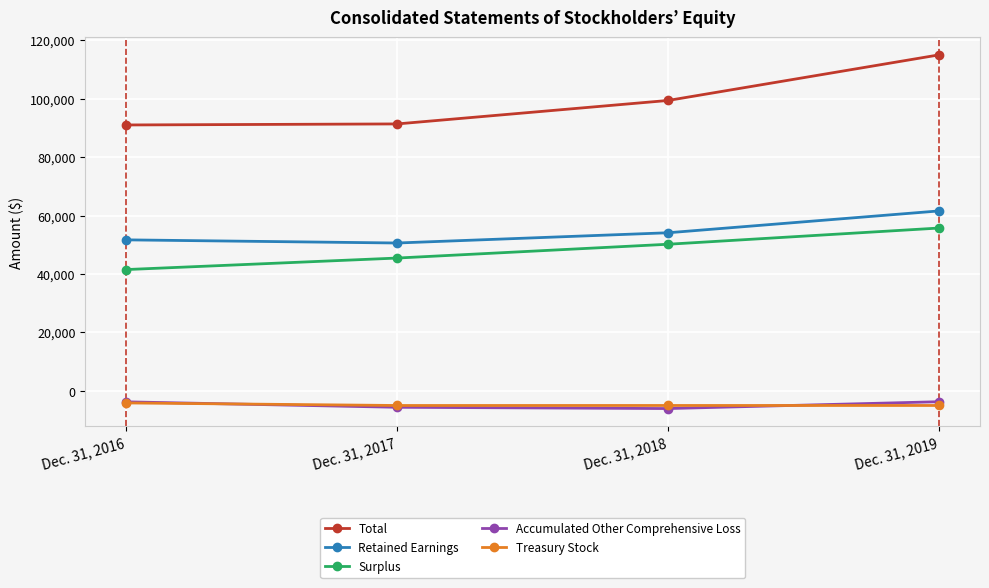

What is the difference between the maximum and second lowest values in the Treasury Stock series?

871